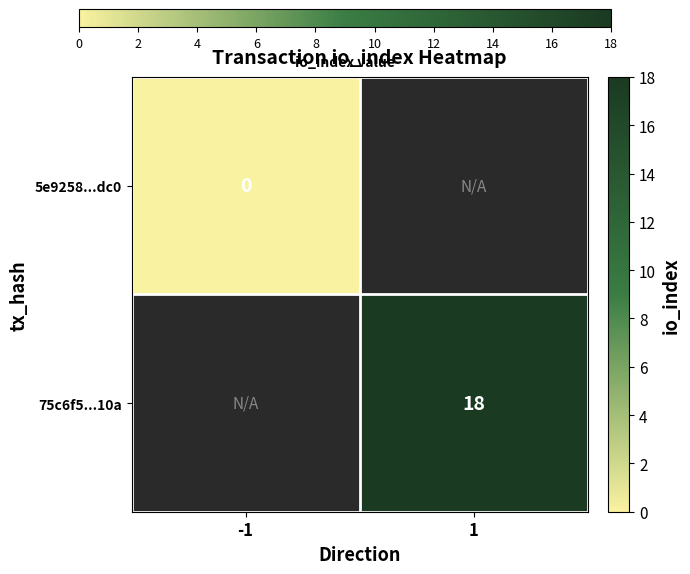

The value of 75c6f5...10a at 1 is 28. True or false?

False